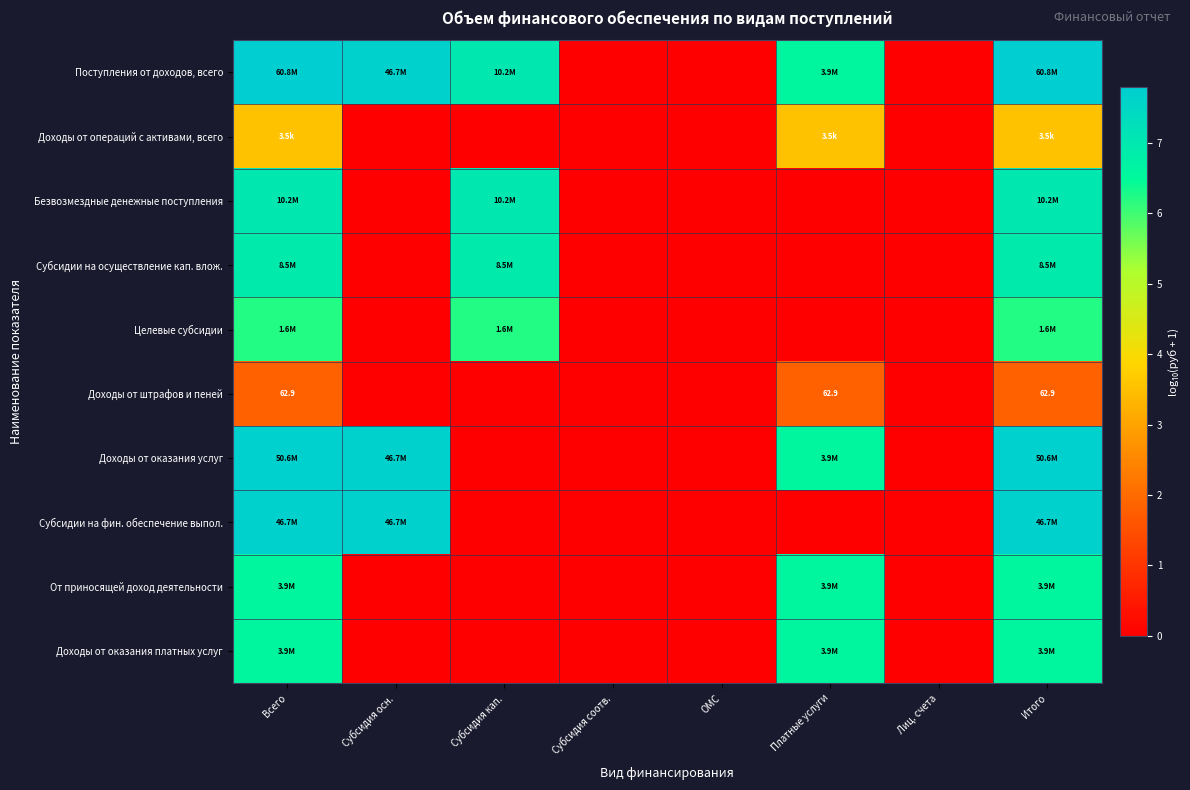

How many positive values does the Доходы от штрафов и пеней series have?

3